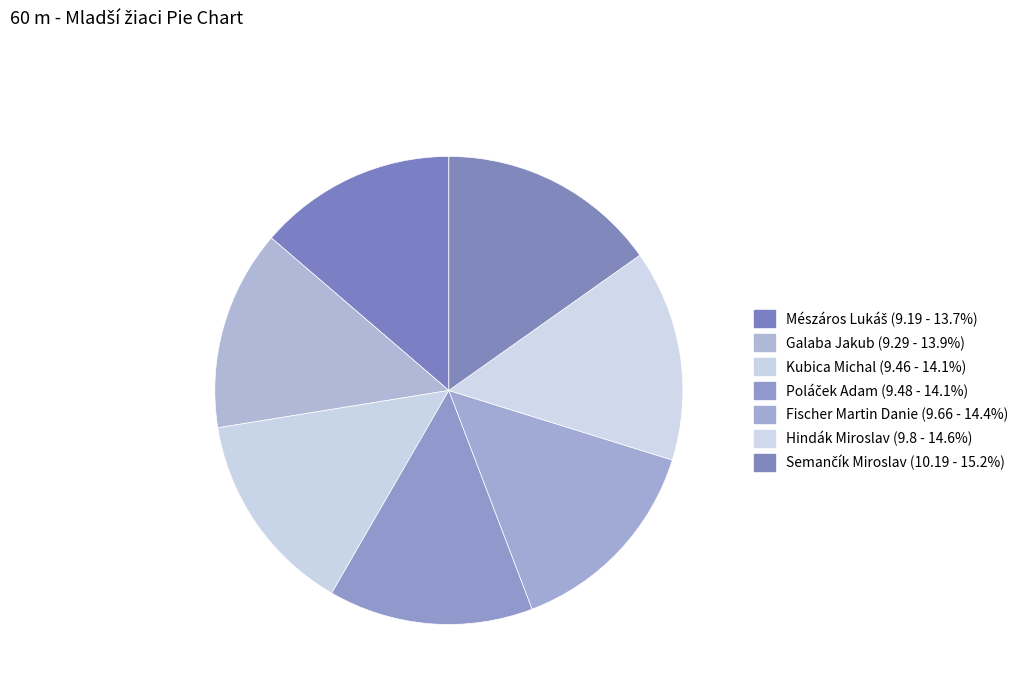

Is Poláček Adam the majority of the pie?

No